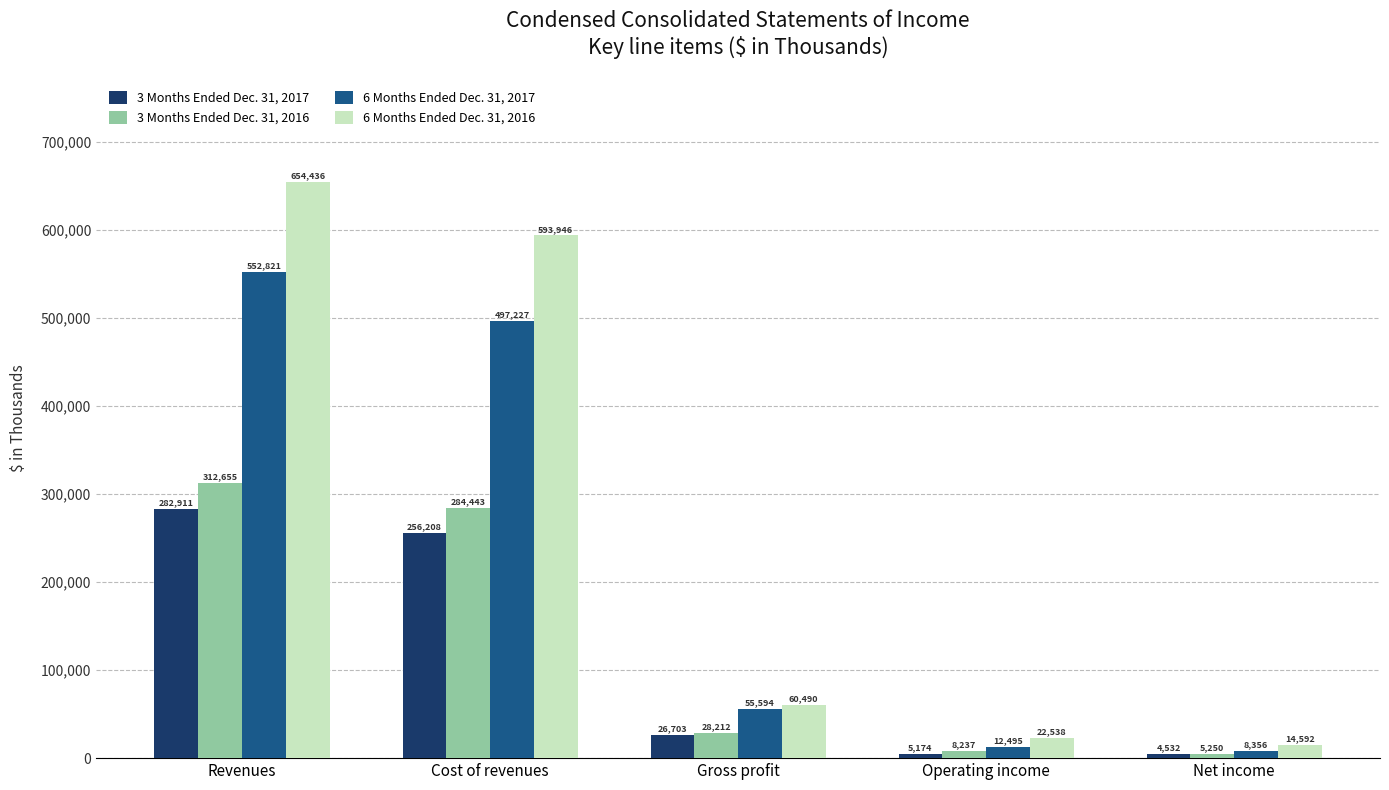

Which series has the widest spread of values?

6 Months Ended Dec. 31, 2016